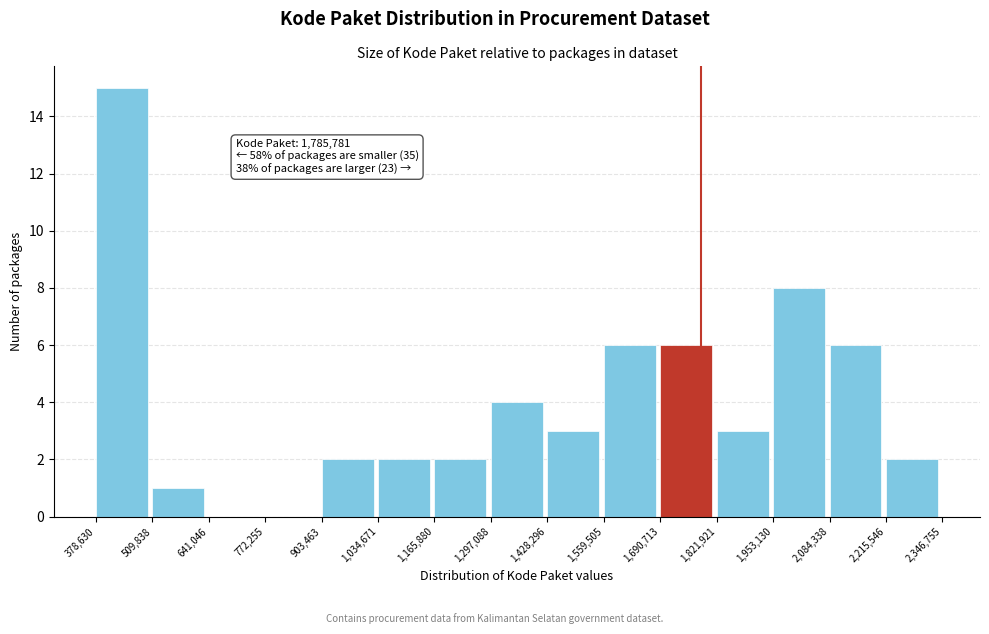

Which range on the x-axis has the tallest bar?

378,630 to 509,838